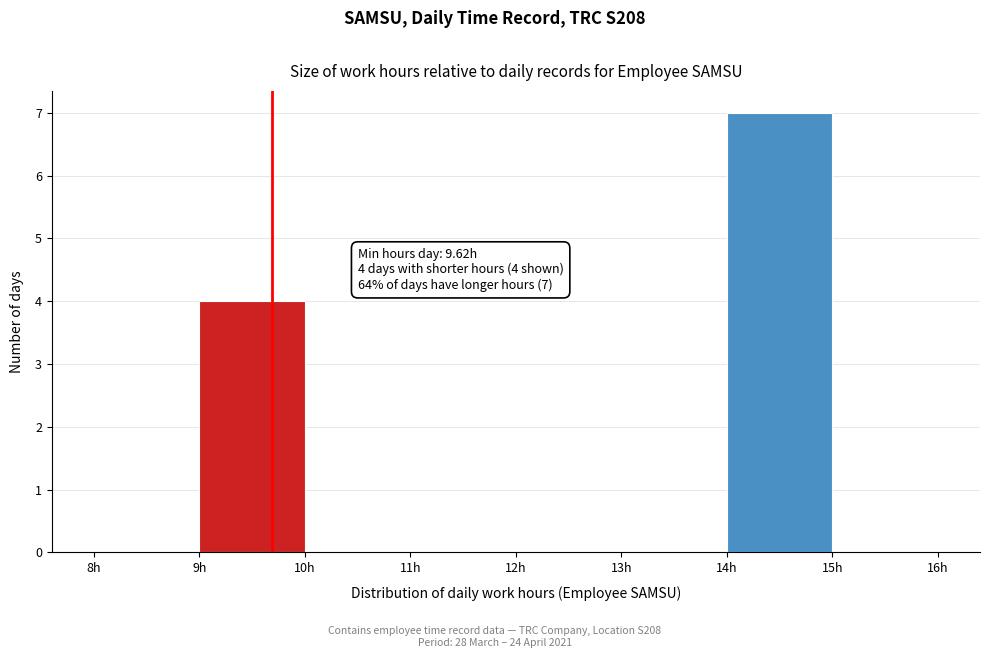

Over which range of the x-axis is the bar tallest?

14 to 15